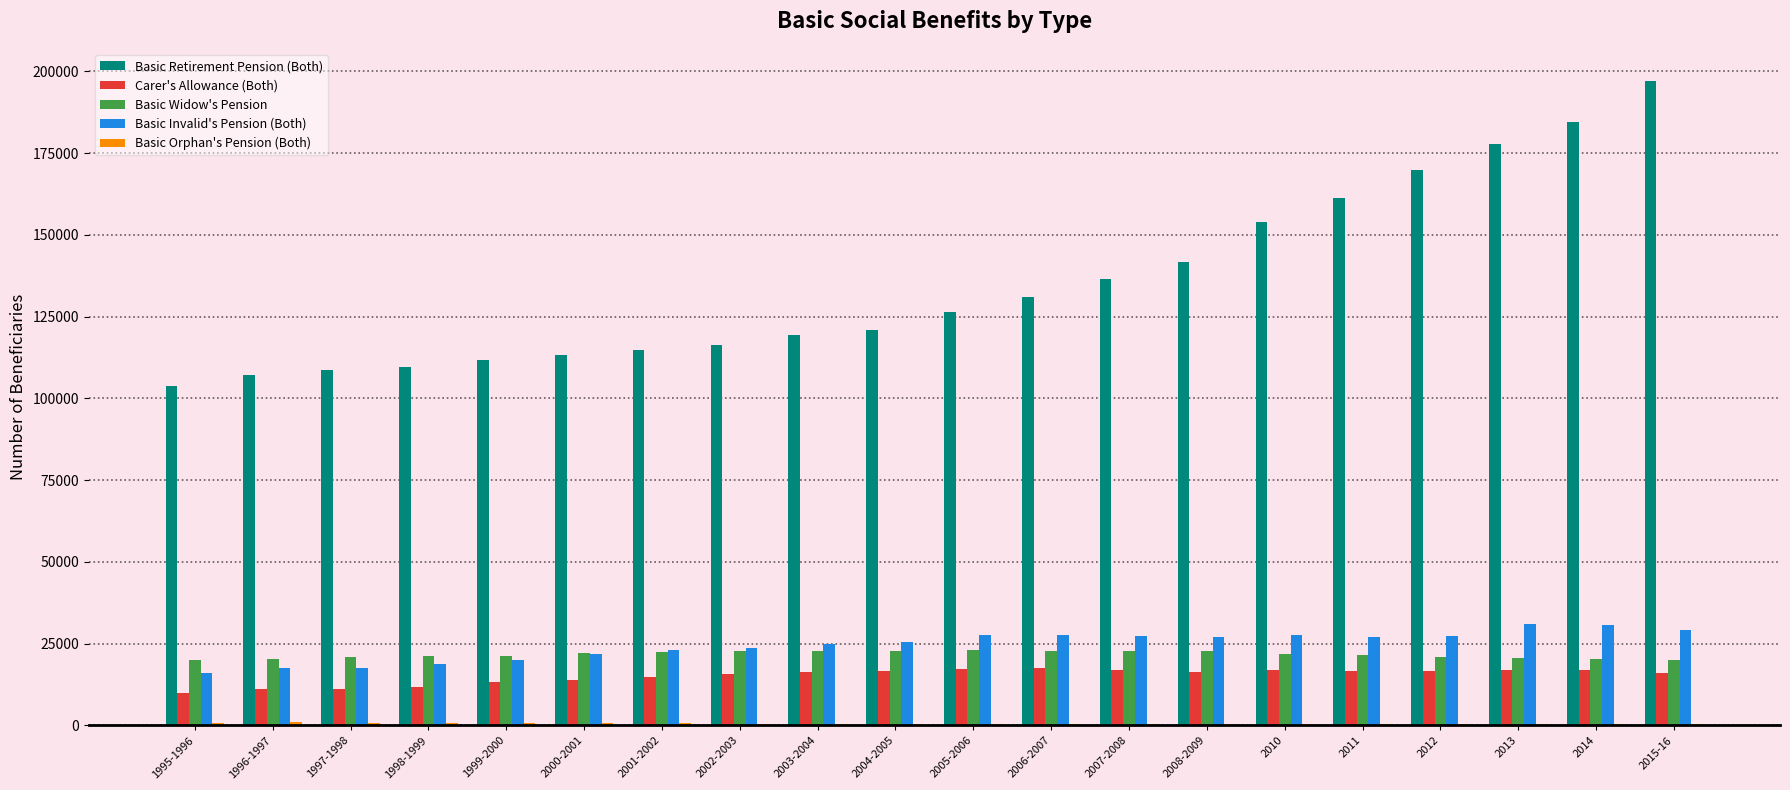

How many groups of bars are there?

20